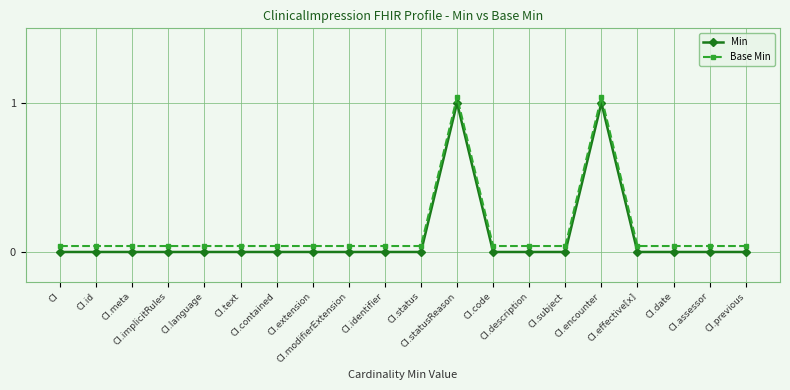

Reading left to right, transcribe all the data shown in this chart.

Min: CI=0.0	CI.id=0.0	CI.meta=0.0	CI.implicitRules=0.0	CI.language=0.0	CI.text=0.0	CI.contained=0.0	CI.extension=0.0	CI.modifierExtension=0.0	CI.identifier=0.0	CI.status=0.0	CI.statusReason=1.0	CI.code=0.0	CI.description=0.0	CI.subject=0.0	CI.encounter=1.0	CI.effective[x]=0.0	CI.date=0.0	CI.assessor=0.0	CI.previous=0.0
Base Min: CI=0.0	CI.id=0.0	CI.meta=0.0	CI.implicitRules=0.0	CI.language=0.0	CI.text=0.0	CI.contained=0.0	CI.extension=0.0	CI.modifierExtension=0.0	CI.identifier=0.0	CI.status=0.0	CI.statusReason=1.0	CI.code=0.0	CI.description=0.0	CI.subject=0.0	CI.encounter=1.0	CI.effective[x]=0.0	CI.date=0.0	CI.assessor=0.0	CI.previous=0.0